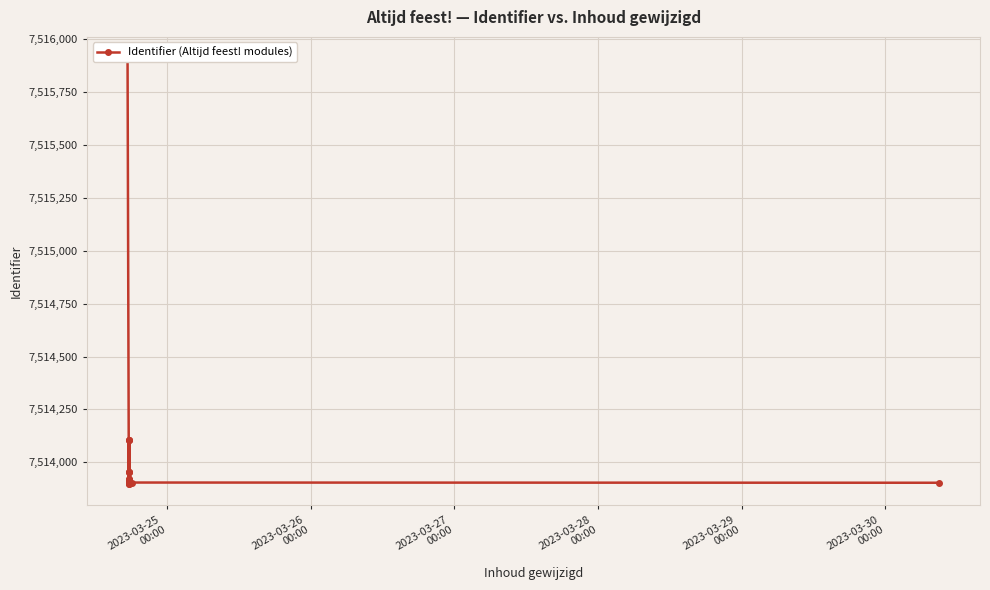

The value at 2023-03-25
00:00 is 10212740. True or false?

False